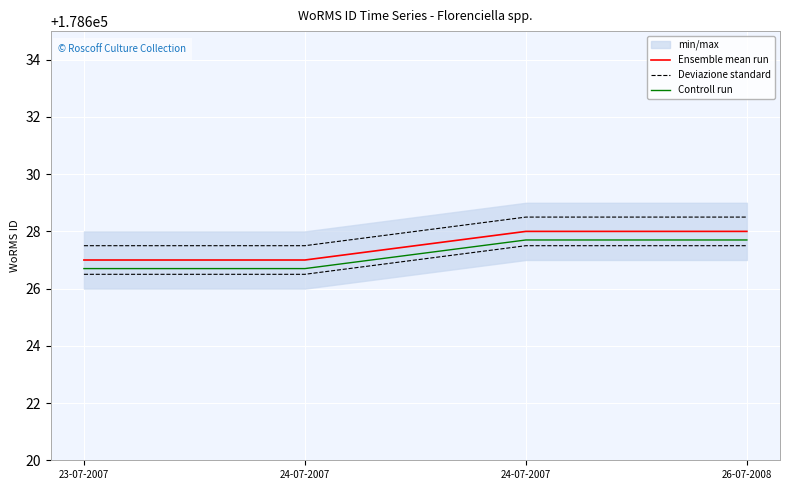

What is the label of the 3rd point from the right?

24-07-2007